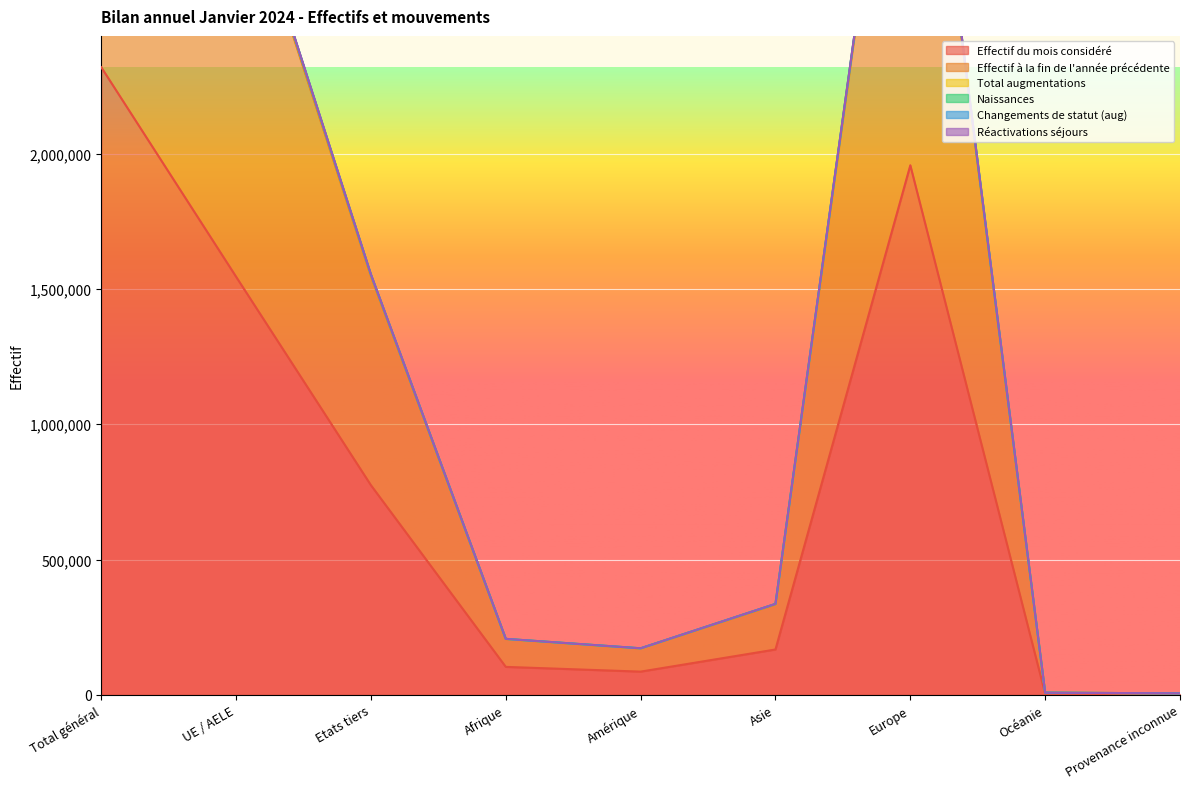

Between Total général and Etats tiers, which is larger?

Total général